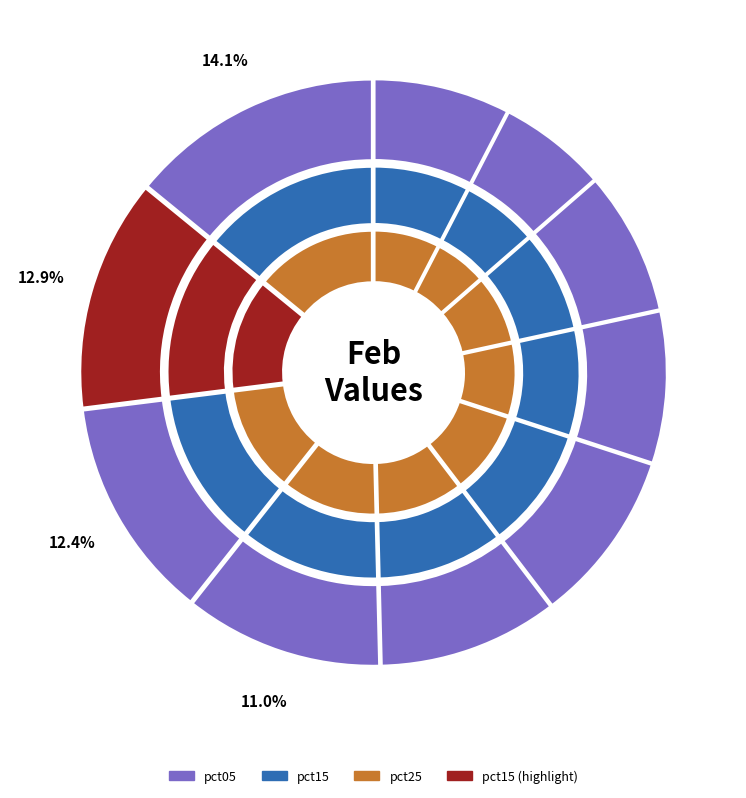

How many slices are in this pie chart?

10